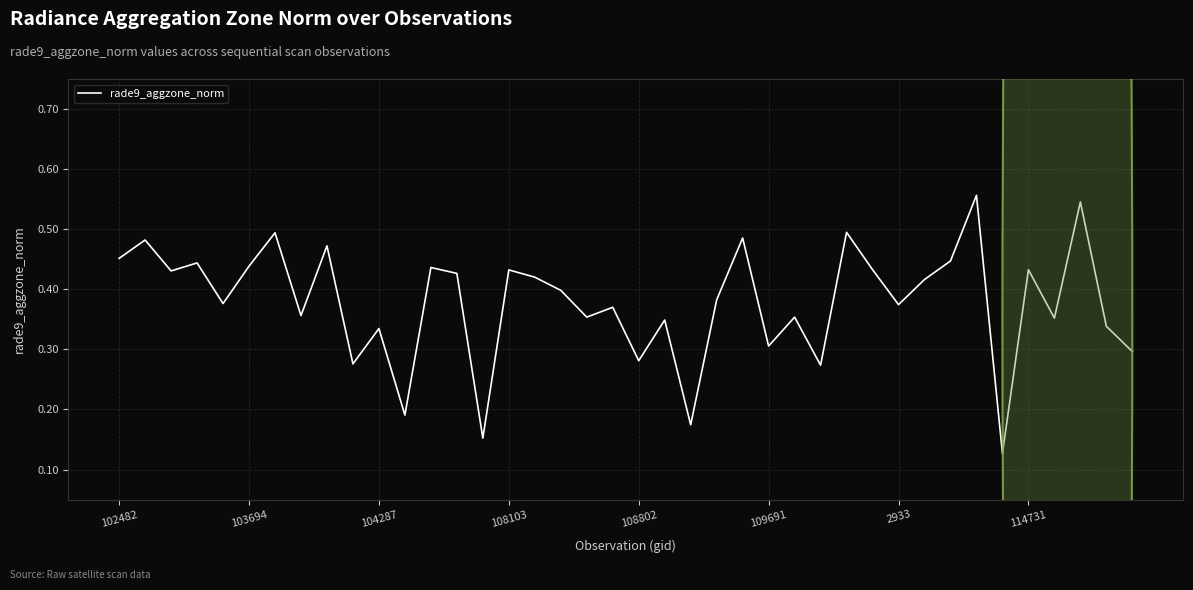

How many categories are shown in the chart?

40